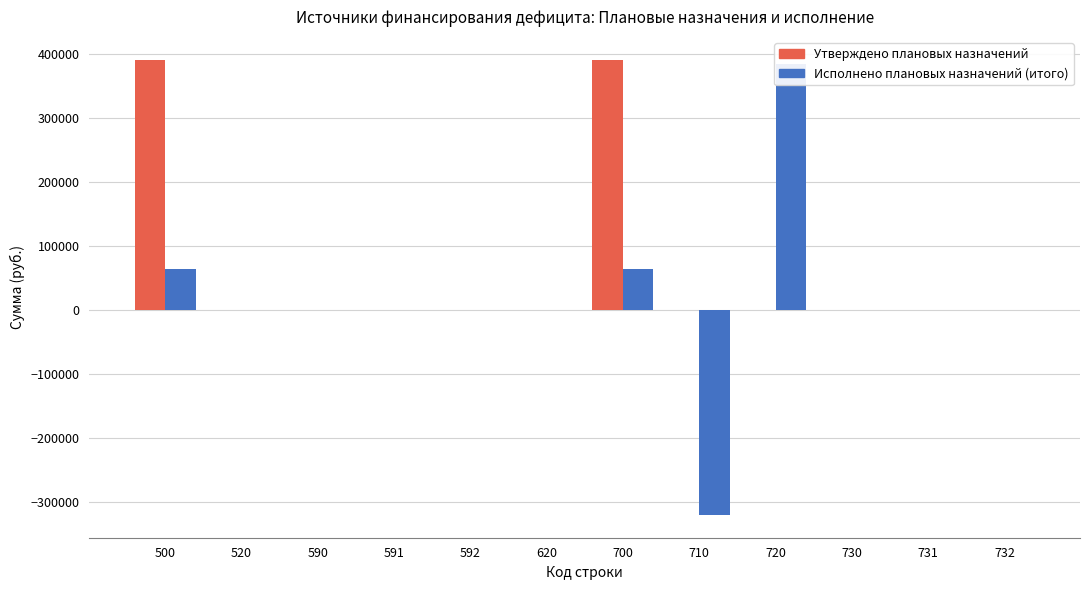

How many negative values does the Исполнено плановых назначений (итого) series have?

1